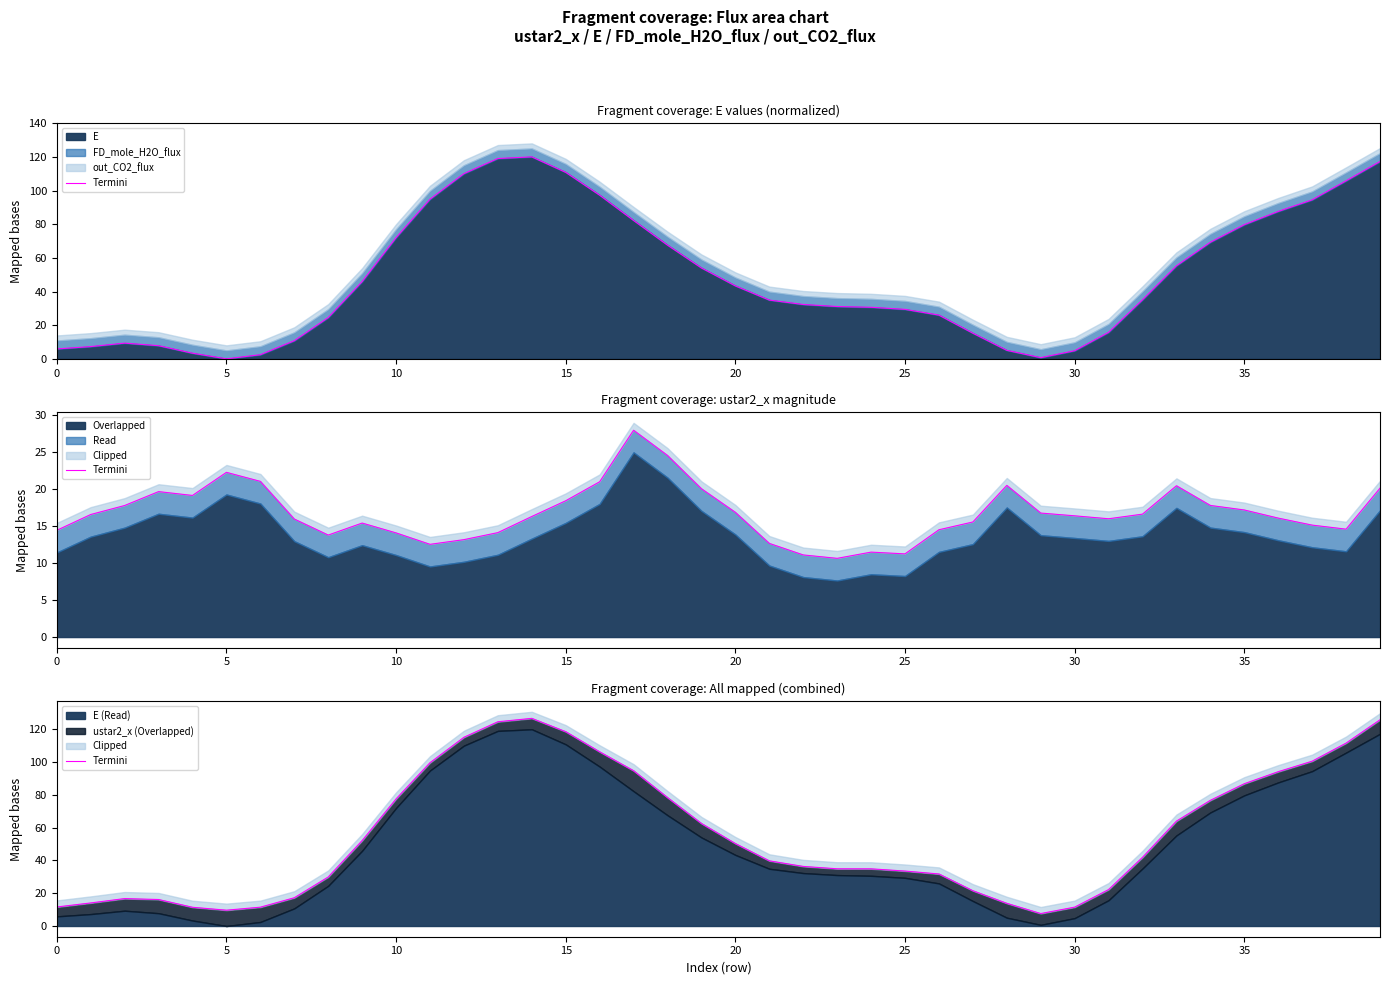

What is the change in value from 27 to 31?

+0.7